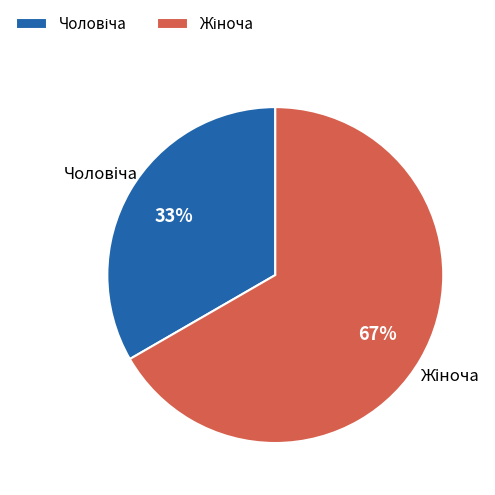

To the nearest percent, what is the average slice percentage?

50%